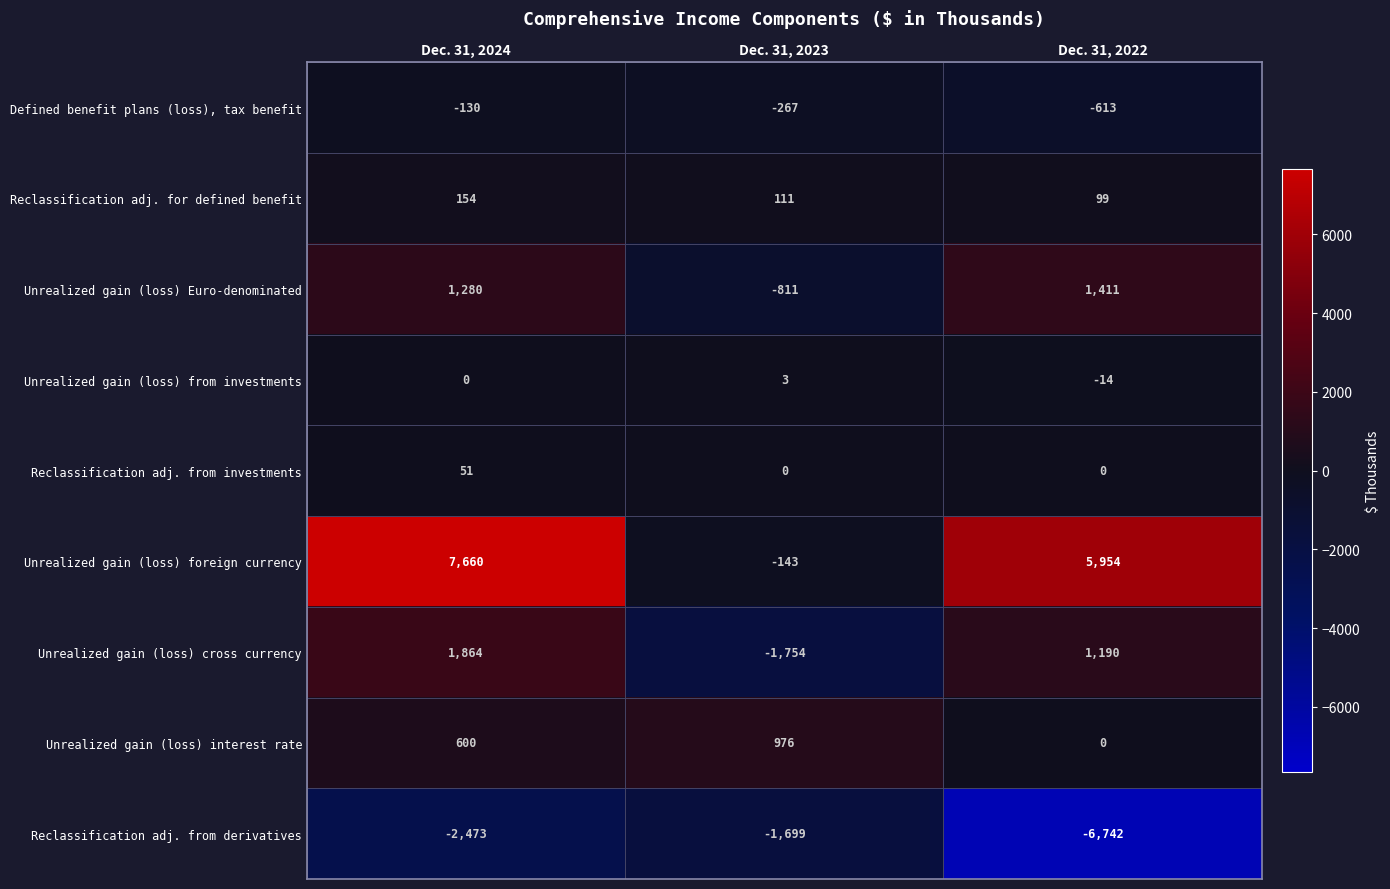

Rank the series at Dec. 31, 2024 from lowest to highest value.

Reclassification adj. from derivatives, Defined benefit plans (loss), tax benefit, Unrealized gain (loss) from investments, Reclassification adj. from investments, Reclassification adj. for defined benefit, Unrealized gain (loss) interest rate, Unrealized gain (loss) Euro-denominated, Unrealized gain (loss) cross currency, Unrealized gain (loss) foreign currency